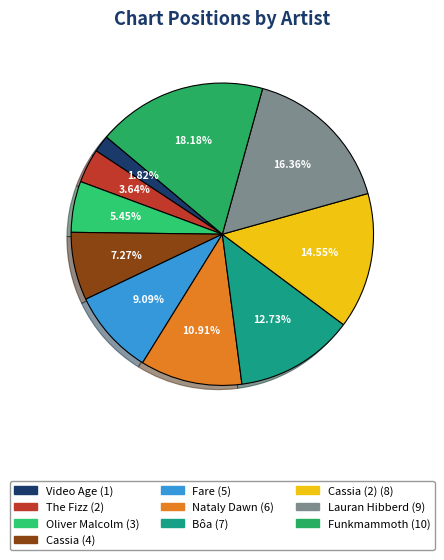

Count the number of slices in the pie.

10